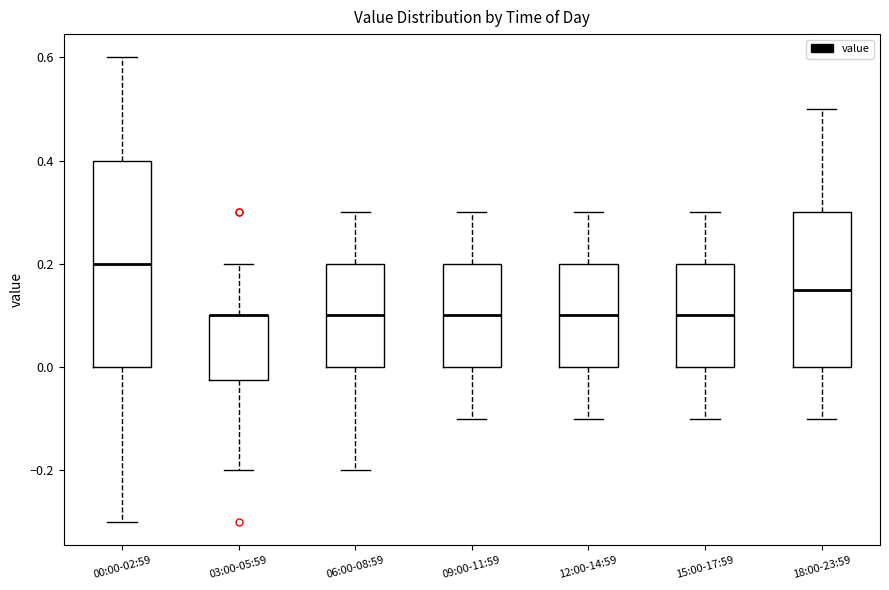

Reading left to right, transcribe this box plot: for each box, give where its median line is, the range the box spans, and where its two whiskers end, as read against the y-axis. The values are not printed on the chart, so give them approximately, as read against the axis.

00:00-02:59: median 0.20, box 0.00 to 0.40, whiskers -0.30 to 0.60
03:00-05:59: median 0.10 (drawn on the box's upper edge), box -0.02 to 0.10, whiskers -0.20 to 0.20
06:00-08:59: median 0.10, box 0.00 to 0.20, whiskers -0.20 to 0.30
09:00-11:59: median 0.10, box 0.00 to 0.20, whiskers -0.10 to 0.30
12:00-14:59: median 0.10, box 0.00 to 0.20, whiskers -0.10 to 0.30
15:00-17:59: median 0.10, box 0.00 to 0.20, whiskers -0.10 to 0.30
18:00-23:59: median 0.16, box 0.00 to 0.30, whiskers -0.10 to 0.50